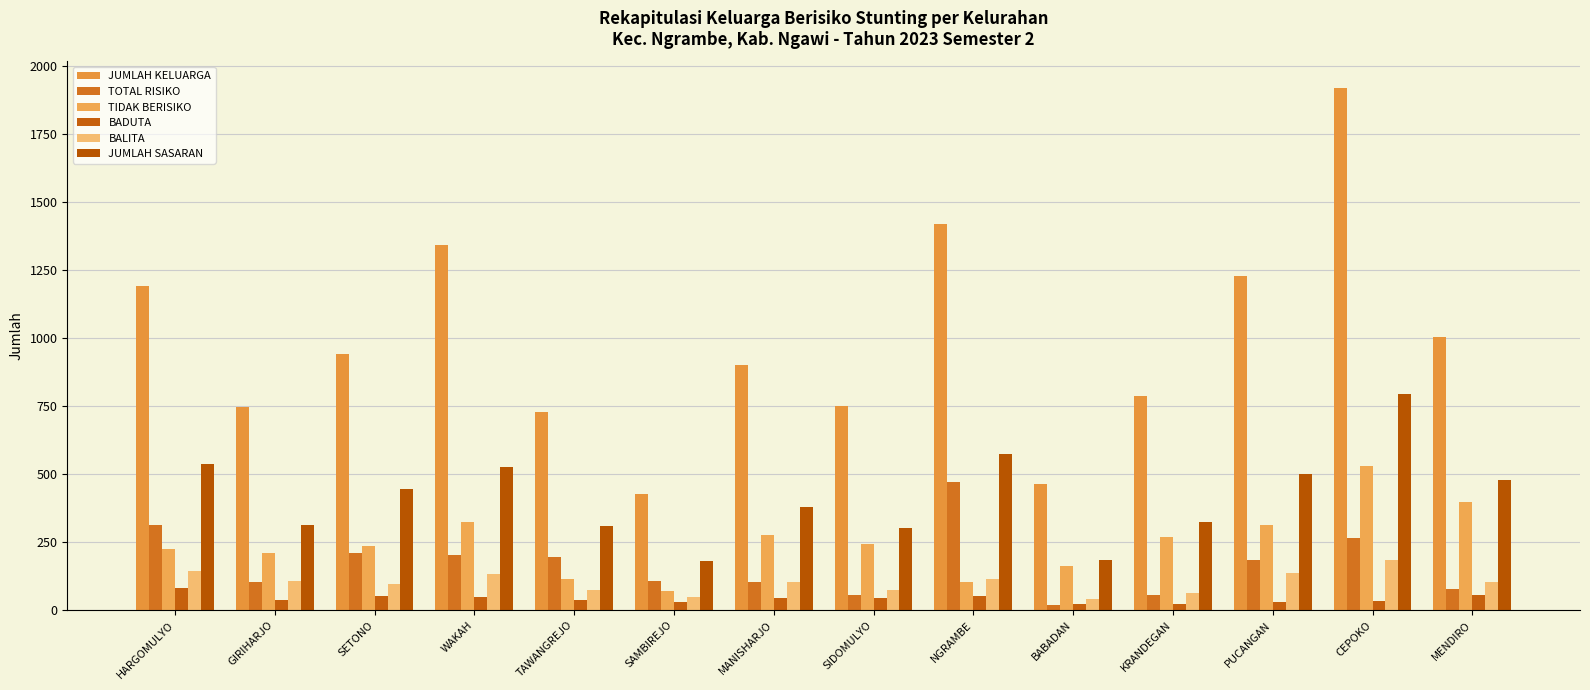

Between MANISHARJO and MENDIRO, which series saw the biggest shift?

TIDAK BERISIKO